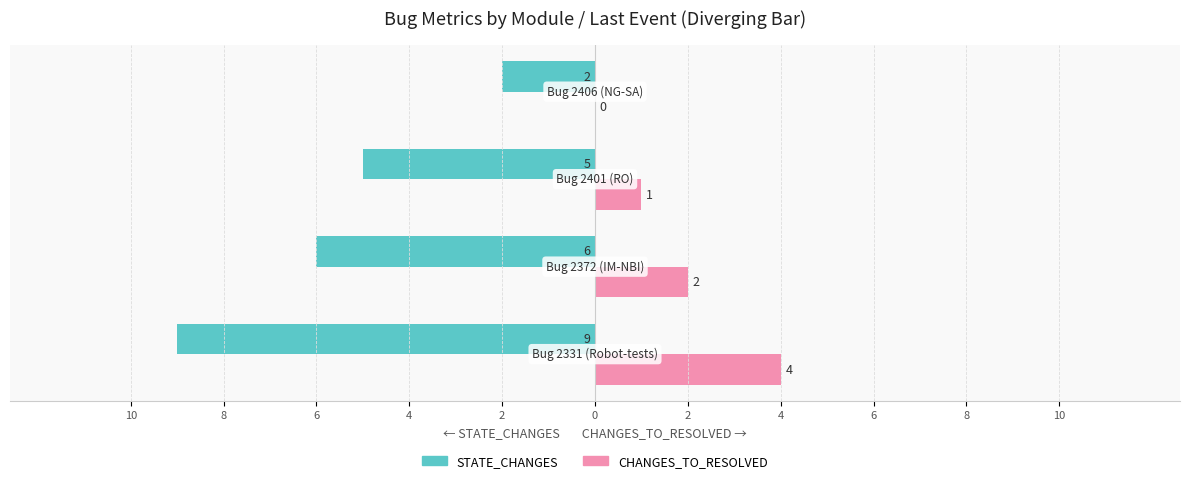

What are all the series names shown in the legend?

STATE_CHANGES, CHANGES_TO_RESOLVED